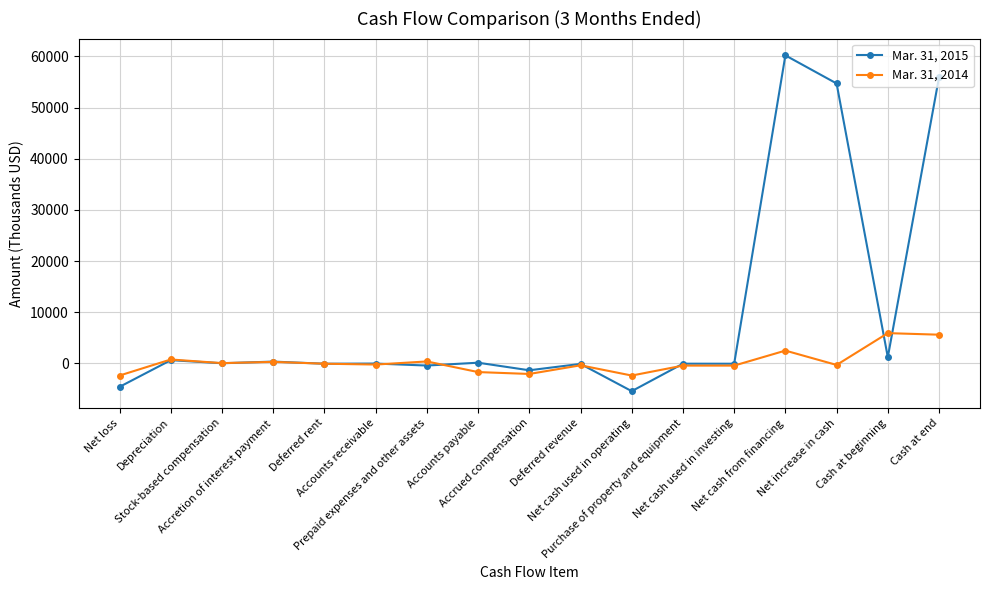

True or false: Mar. 31, 2015 has more than 2 points higher than both neighbors.

True